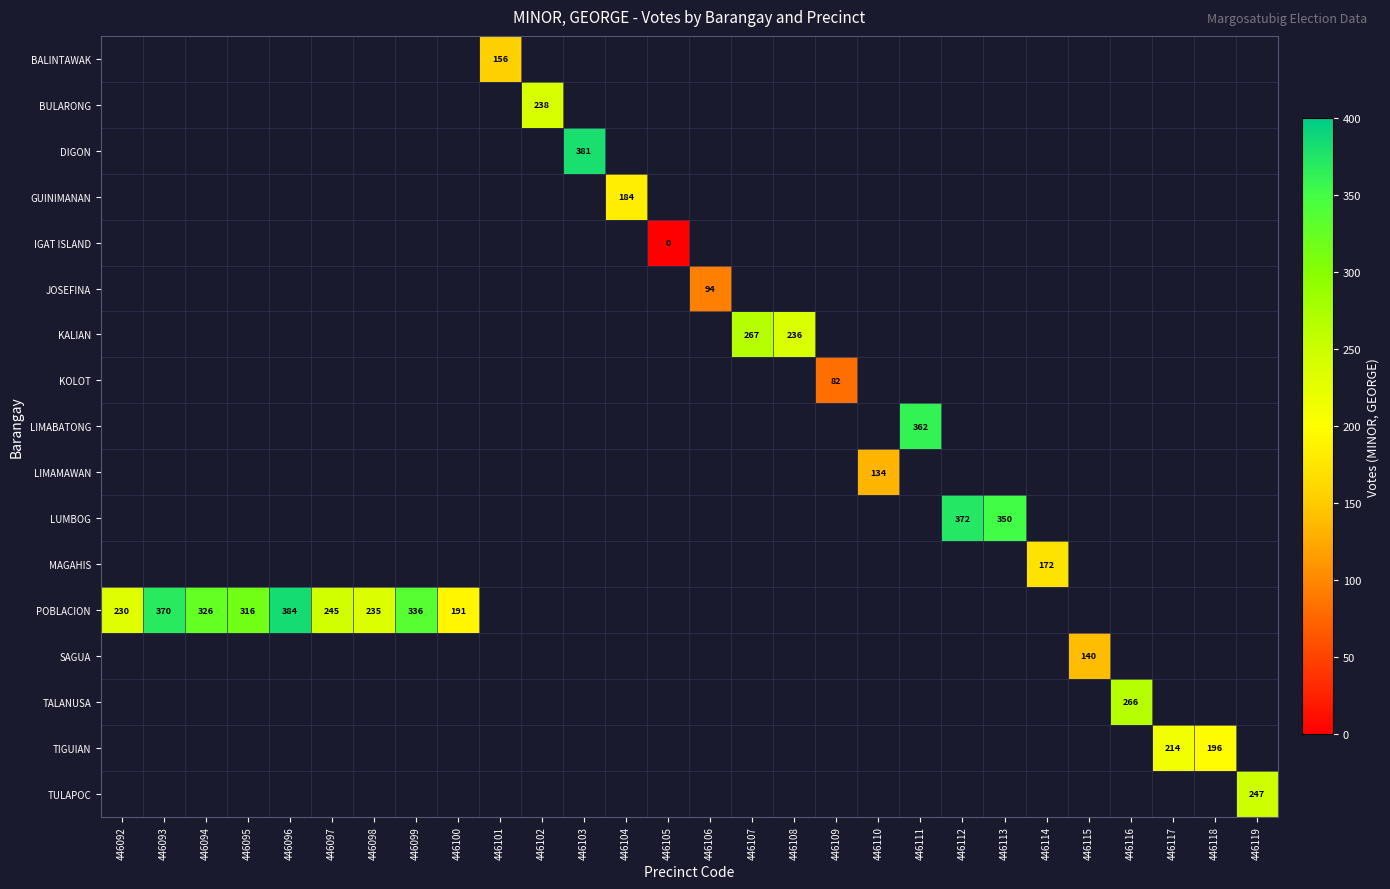

The value of LIMABATONG at 446111 is 94. True or false?

False